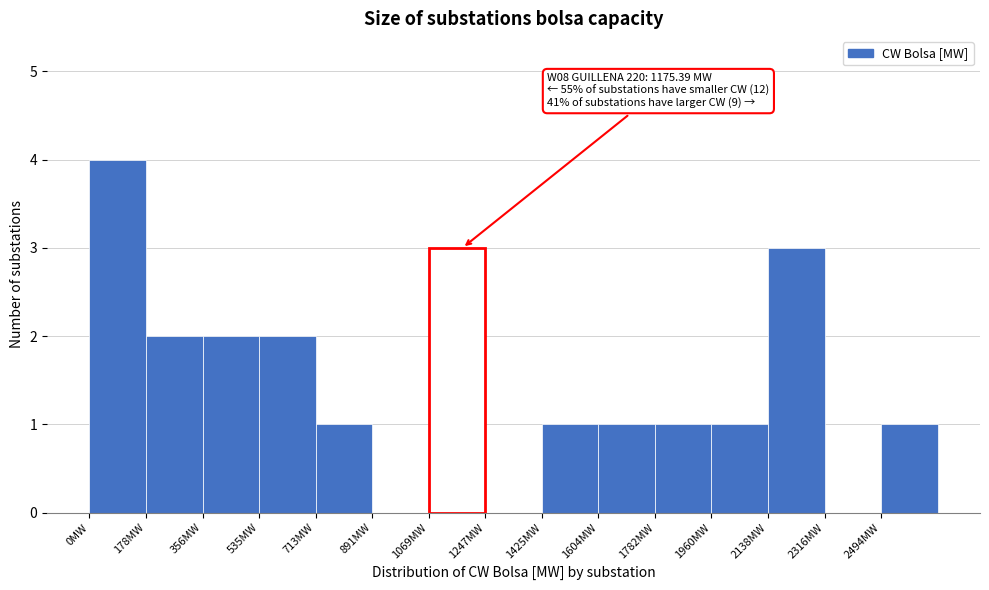

Over which range of the x-axis is the bar tallest?

0 to 180